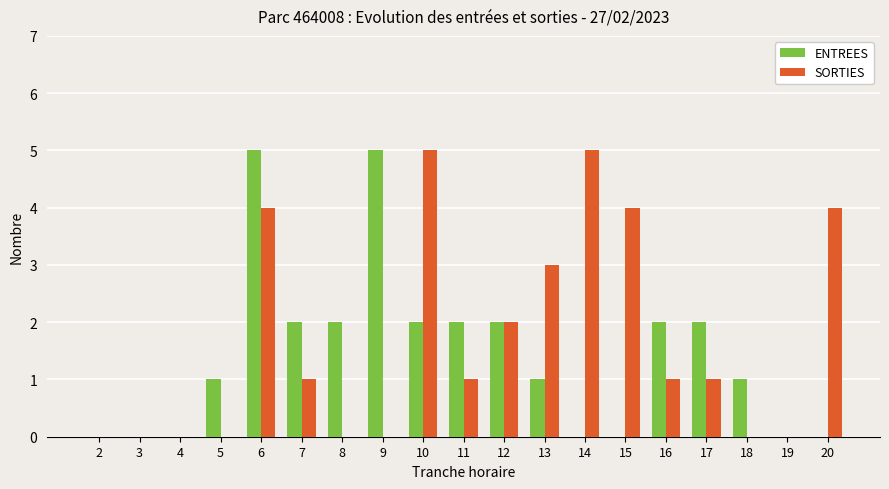

Is it true that ENTREES equals 0 at 13?

False